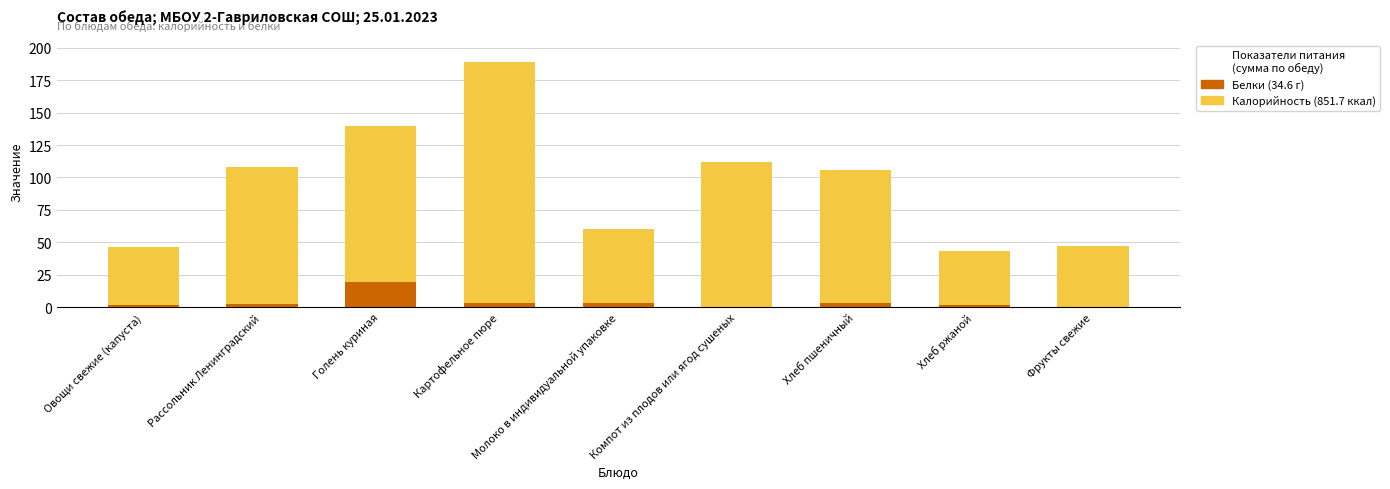

Where does the Калорийность series first go above 106?

Рассольник Ленинградский